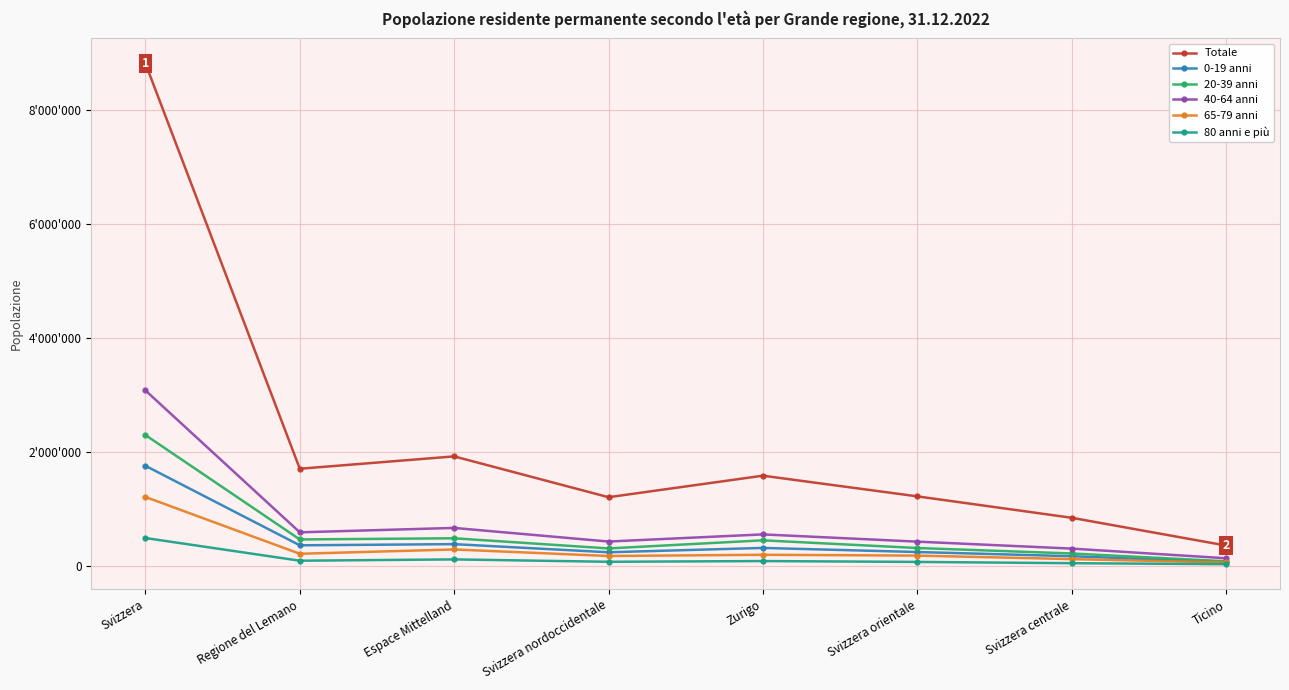

What is the difference between the maximum and minimum values in the Totale series?

8458735